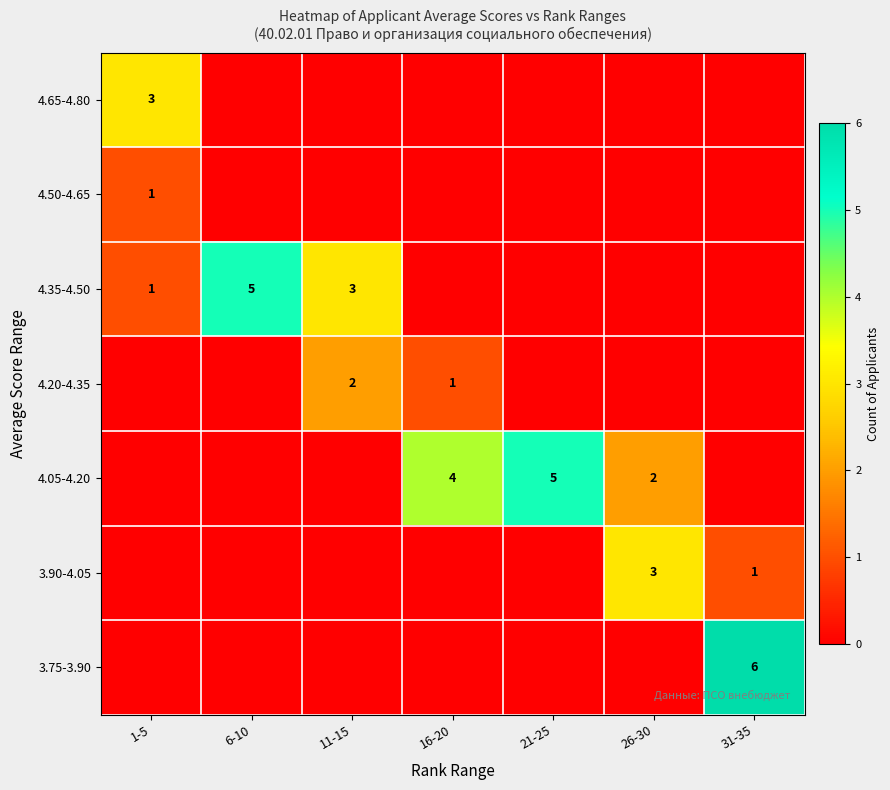

The value of 4.05-4.20 at 26-30 is 2. True or false?

True